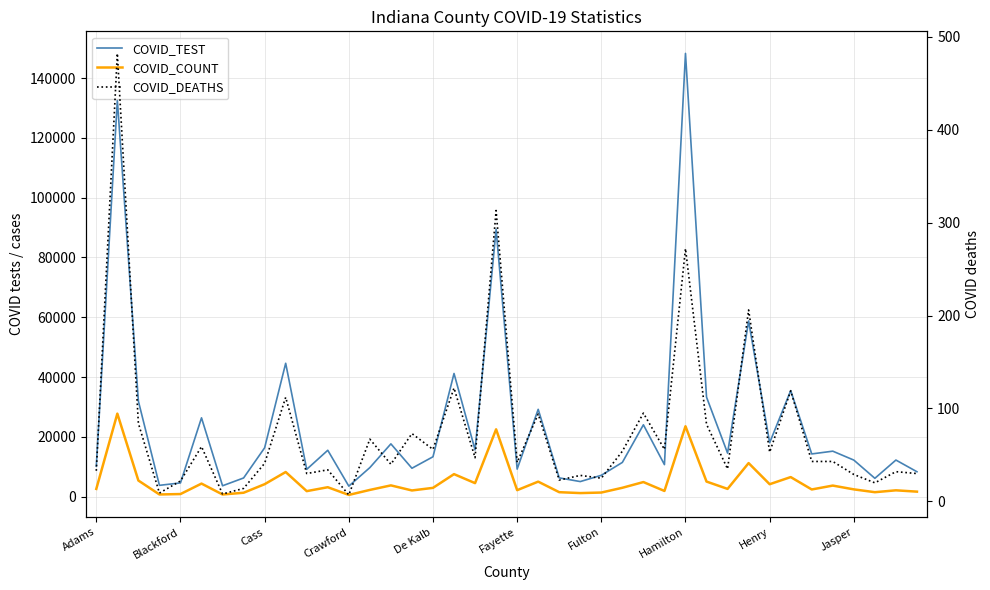

What is the value of the COVID_DEATHS point at the 14th from the left?

67